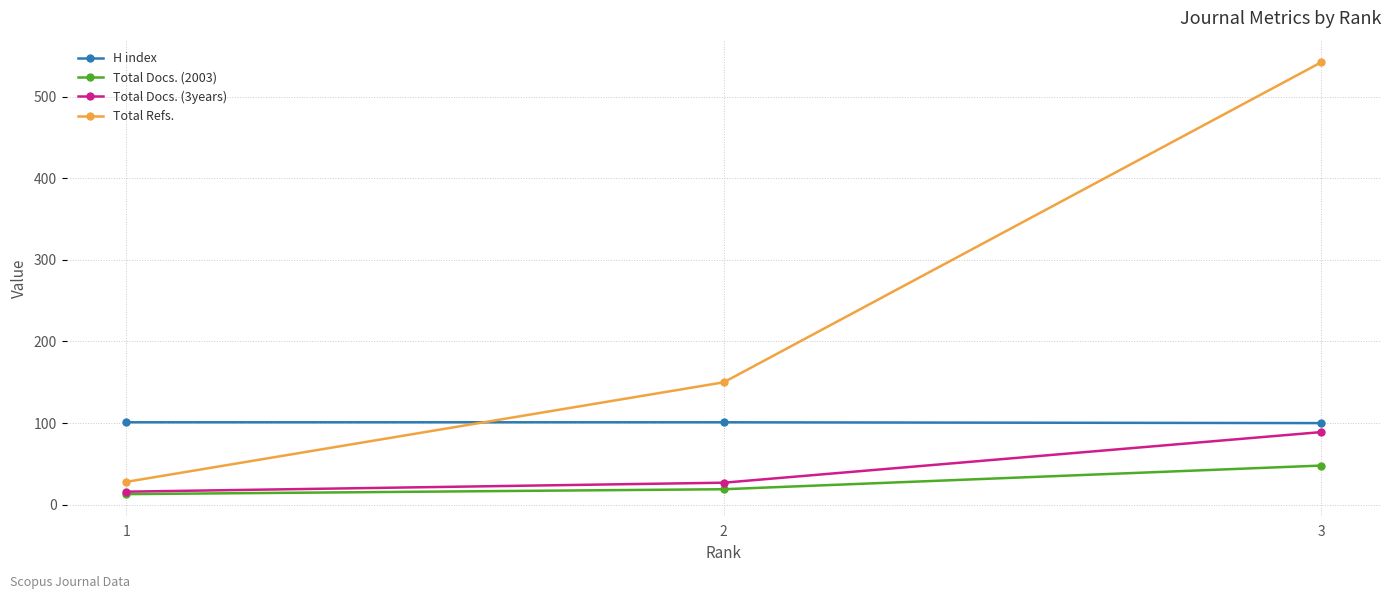

True or false: Total Refs. has a value of 214 at 2.

False